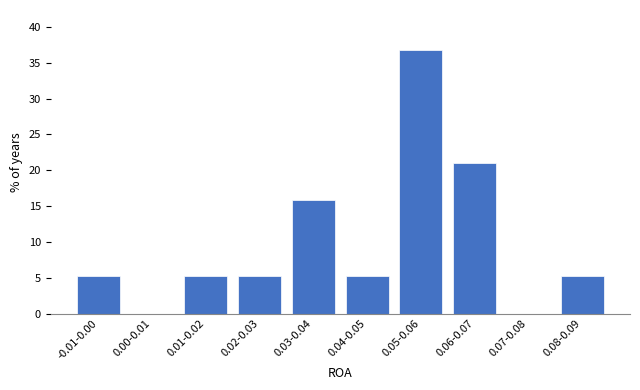

Reading right to left, extract all data points from this chart.

0.08-0.09=5.3	0.07-0.08=0.0	0.06-0.07=21.1	0.05-0.06=36.8	0.04-0.05=5.3	0.03-0.04=15.8	0.02-0.03=5.3	0.01-0.02=5.3	0.00-0.01=0.0	-0.01-0.00=5.3